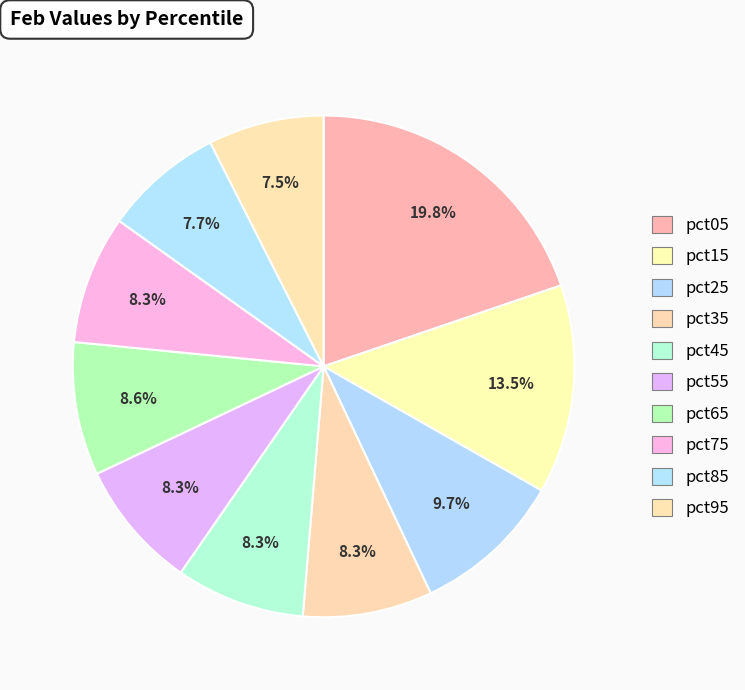

How many segments does this pie chart have?

10